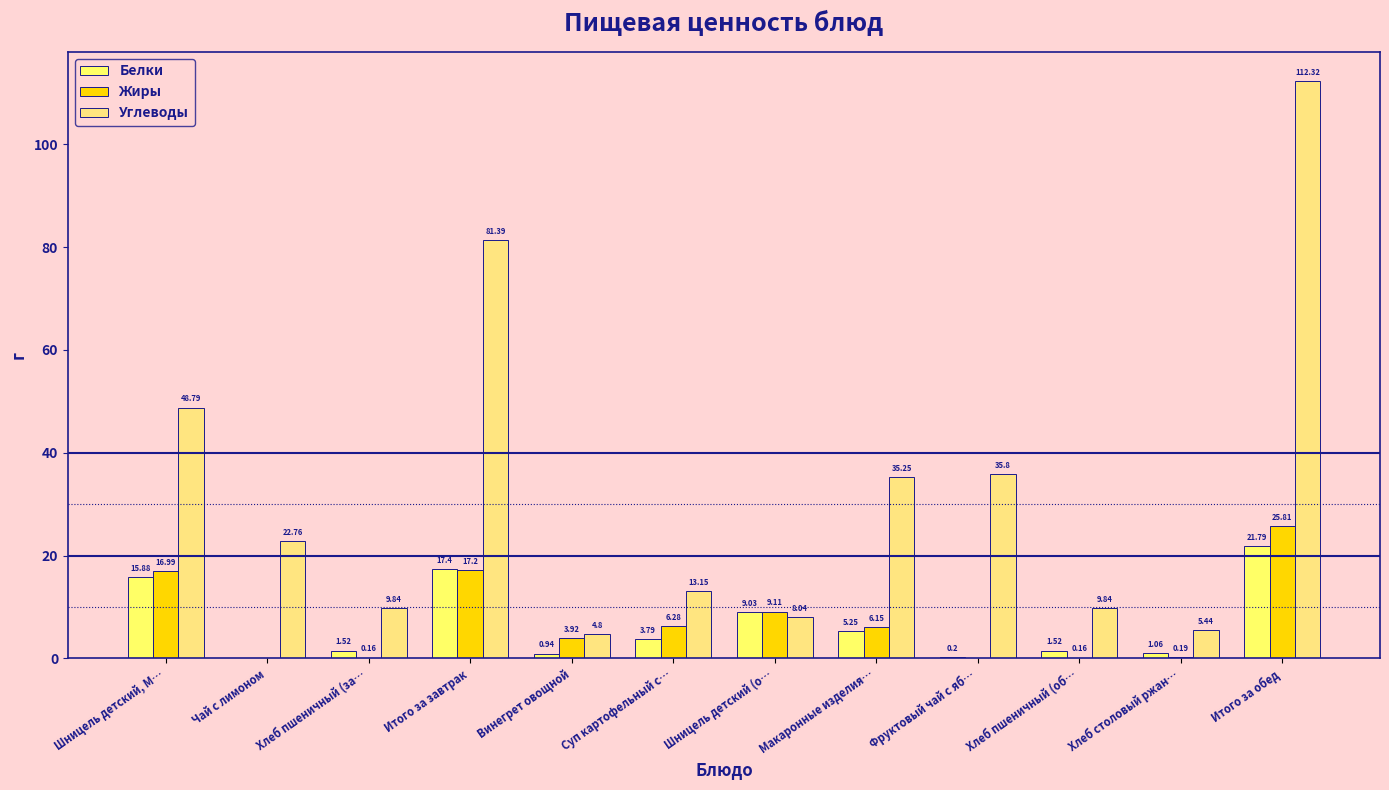

At which category is the sum across all series the highest?

Итого за обед